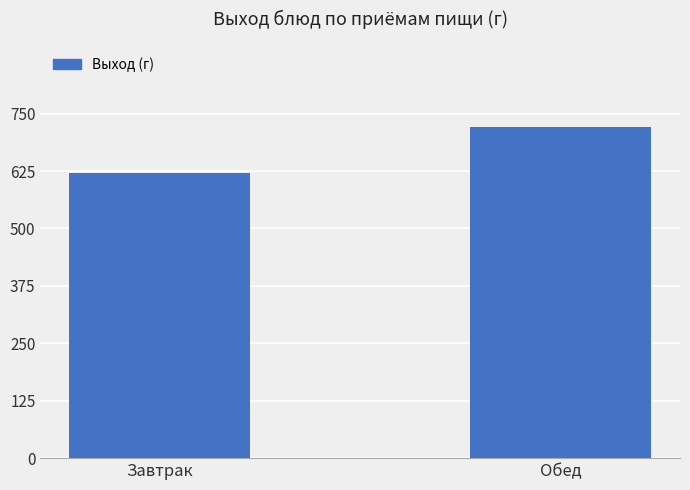

What is the value of the 1st bar from the left?

620